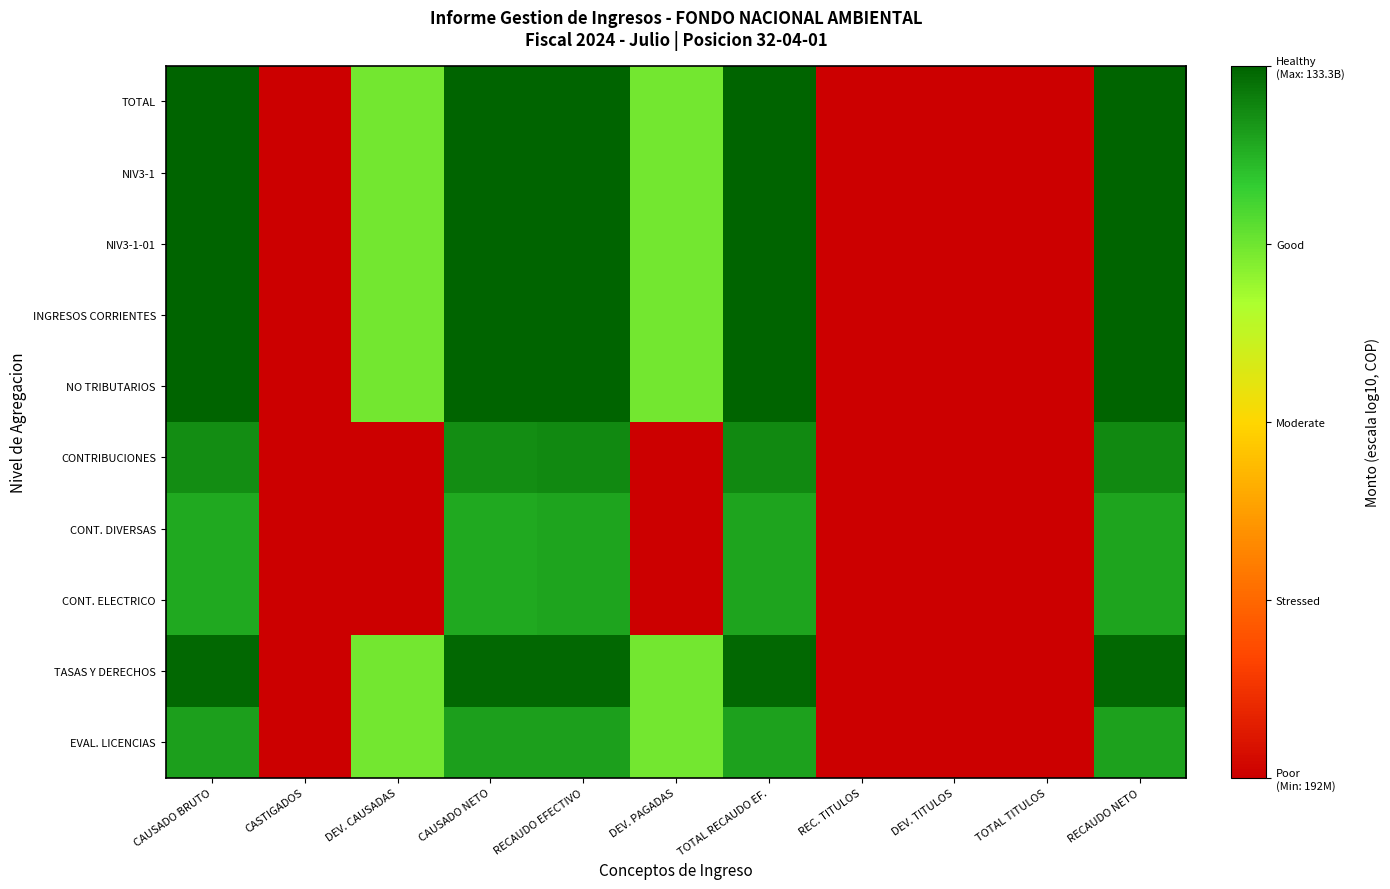

Reading left to right, extract all data points from this chart.

TOTAL: CAUSADO BRUTO=11.1	CASTIGADOS=0.0	DEV. CAUSADAS=8.3	CAUSADO NETO=11.1	RECAUDO EFECTIVO=11.1	DEV. PAGADAS=8.3	TOTAL RECAUDO EF.=11.1	REC. TITULOS=0.0	DEV. TITULOS=0.0	TOTAL TITULOS=0.0	RECAUDO NETO=11.1
NIV3-1: CAUSADO BRUTO=11.1	CASTIGADOS=0.0	DEV. CAUSADAS=8.3	CAUSADO NETO=11.1	RECAUDO EFECTIVO=11.1	DEV. PAGADAS=8.3	TOTAL RECAUDO EF.=11.1	REC. TITULOS=0.0	DEV. TITULOS=0.0	TOTAL TITULOS=0.0	RECAUDO NETO=11.1
NIV3-1-01: CAUSADO BRUTO=11.1	CASTIGADOS=0.0	DEV. CAUSADAS=8.3	CAUSADO NETO=11.1	RECAUDO EFECTIVO=11.1	DEV. PAGADAS=8.3	TOTAL RECAUDO EF.=11.1	REC. TITULOS=0.0	DEV. TITULOS=0.0	TOTAL TITULOS=0.0	RECAUDO NETO=11.1
INGRESOS CORRIENTES: CAUSADO BRUTO=11.1	CASTIGADOS=0.0	DEV. CAUSADAS=8.3	CAUSADO NETO=11.1	RECAUDO EFECTIVO=11.1	DEV. PAGADAS=8.3	TOTAL RECAUDO EF.=11.1	REC. TITULOS=0.0	DEV. TITULOS=0.0	TOTAL TITULOS=0.0	RECAUDO NETO=11.1
NO TRIBUTARIOS: CAUSADO BRUTO=11.1	CASTIGADOS=0.0	DEV. CAUSADAS=8.3	CAUSADO NETO=11.1	RECAUDO EFECTIVO=11.1	DEV. PAGADAS=8.3	TOTAL RECAUDO EF.=11.1	REC. TITULOS=0.0	DEV. TITULOS=0.0	TOTAL TITULOS=0.0	RECAUDO NETO=11.1
CONTRIBUCIONES: CAUSADO BRUTO=10.4	CASTIGADOS=0.0	DEV. CAUSADAS=0.0	CAUSADO NETO=10.4	RECAUDO EFECTIVO=10.4	DEV. PAGADAS=0.0	TOTAL RECAUDO EF.=10.4	REC. TITULOS=0.0	DEV. TITULOS=0.0	TOTAL TITULOS=0.0	RECAUDO NETO=10.4
CONT. DIVERSAS: CAUSADO BRUTO=9.9	CASTIGADOS=0.0	DEV. CAUSADAS=0.0	CAUSADO NETO=9.9	RECAUDO EFECTIVO=10.0	DEV. PAGADAS=0.0	TOTAL RECAUDO EF.=10.0	REC. TITULOS=0.0	DEV. TITULOS=0.0	TOTAL TITULOS=0.0	RECAUDO NETO=10.0
CONT. ELECTRICO: CAUSADO BRUTO=9.9	CASTIGADOS=0.0	DEV. CAUSADAS=0.0	CAUSADO NETO=9.9	RECAUDO EFECTIVO=10.0	DEV. PAGADAS=0.0	TOTAL RECAUDO EF.=10.0	REC. TITULOS=0.0	DEV. TITULOS=0.0	TOTAL TITULOS=0.0	RECAUDO NETO=10.0
TASAS Y DERECHOS: CAUSADO BRUTO=11.0	CASTIGADOS=0.0	DEV. CAUSADAS=8.3	CAUSADO NETO=11.0	RECAUDO EFECTIVO=11.0	DEV. PAGADAS=8.3	TOTAL RECAUDO EF.=11.0	REC. TITULOS=0.0	DEV. TITULOS=0.0	TOTAL TITULOS=0.0	RECAUDO NETO=11.0
EVAL. LICENCIAS: CAUSADO BRUTO=10.0	CASTIGADOS=0.0	DEV. CAUSADAS=8.3	CAUSADO NETO=10.0	RECAUDO EFECTIVO=10.0	DEV. PAGADAS=8.3	TOTAL RECAUDO EF.=10.0	REC. TITULOS=0.0	DEV. TITULOS=0.0	TOTAL TITULOS=0.0	RECAUDO NETO=10.0